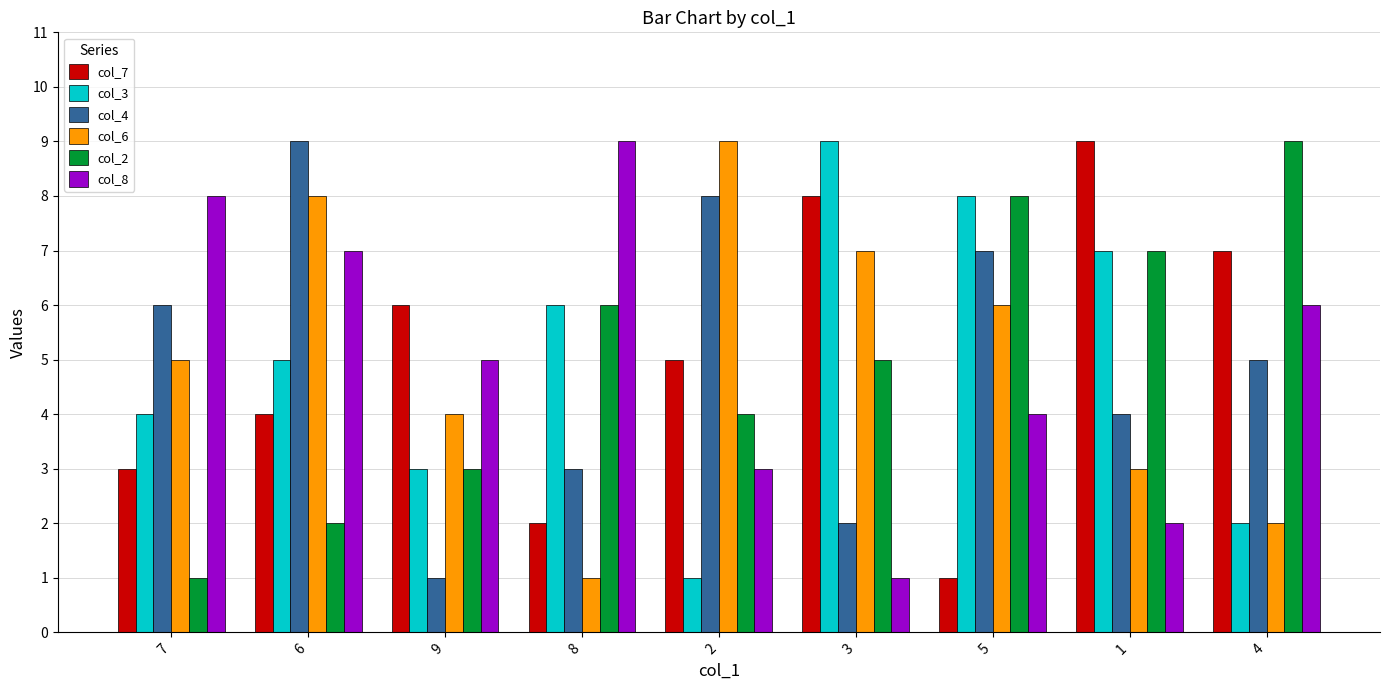

What are all the series names shown in the legend?

col_7, col_3, col_4, col_6, col_2, col_8